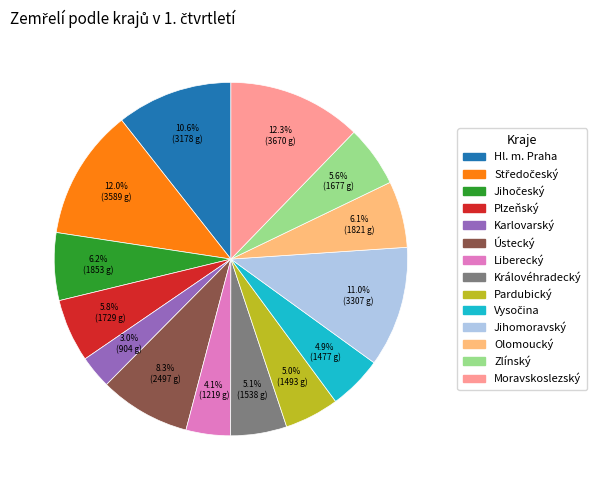

Between Ústecký and Moravskoslezský, which is larger?

Moravskoslezský